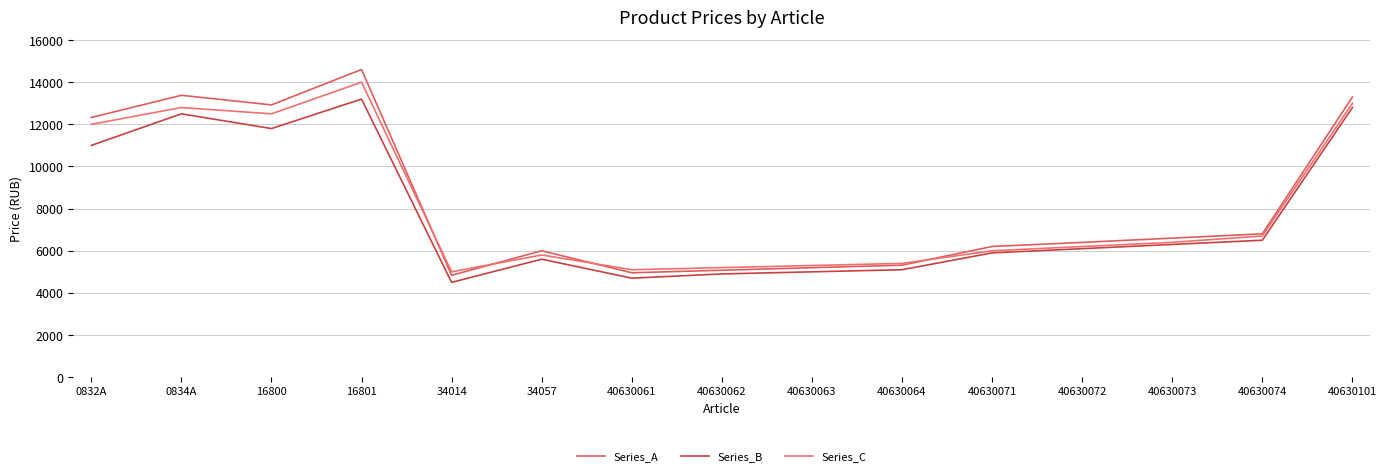

True or false: Series_B and Series_C intersect in this chart.

False